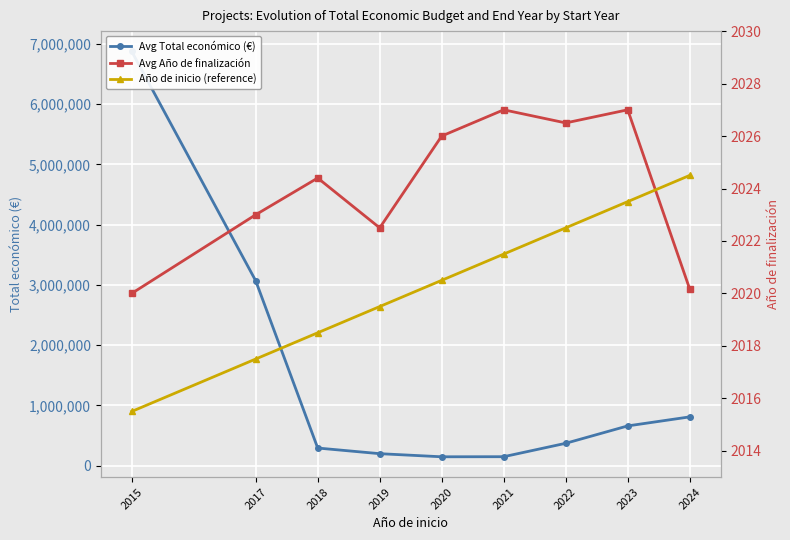

Rank the categories by Avg Total económico (€) value from lowest to highest.

2020, 2021, 2019, 2018, 2022, 2023, 2024, 2017, 2015